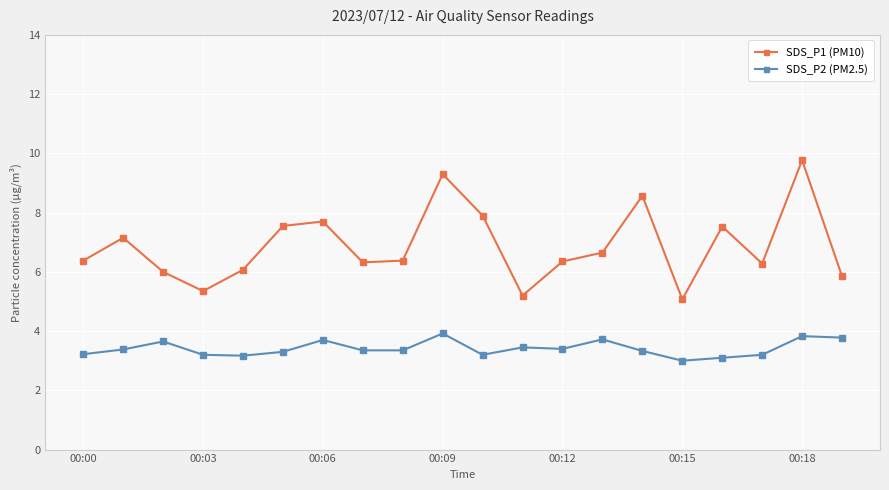

True or false: SDS_P1 (PM10) and SDS_P2 (PM2.5) intersect in this chart.

False